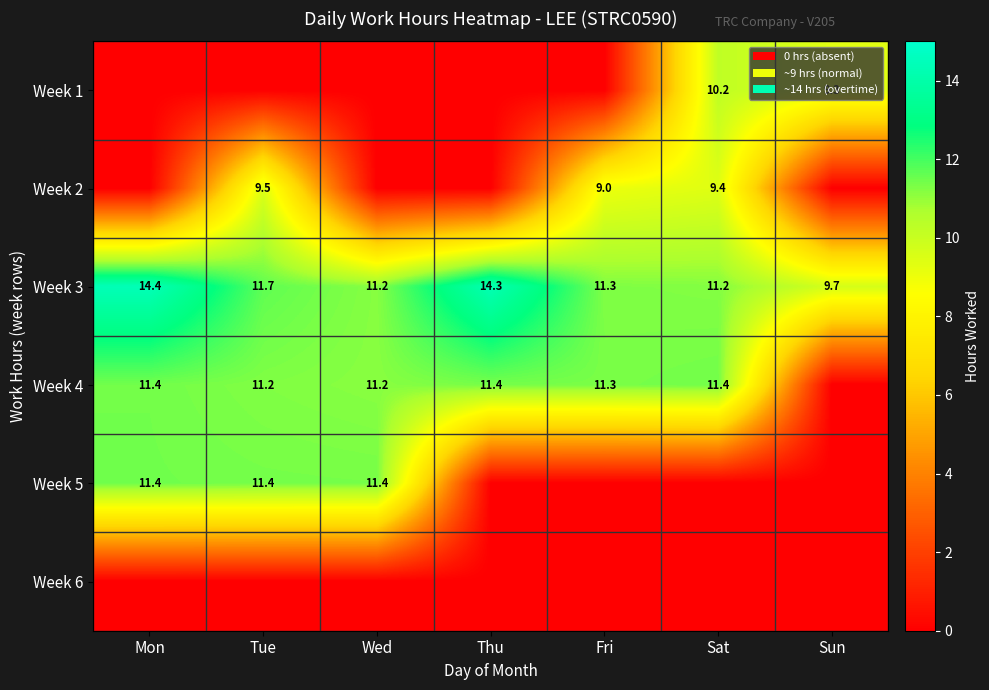

The Week 2 series shows 9.0 at Fri. True or false?

True